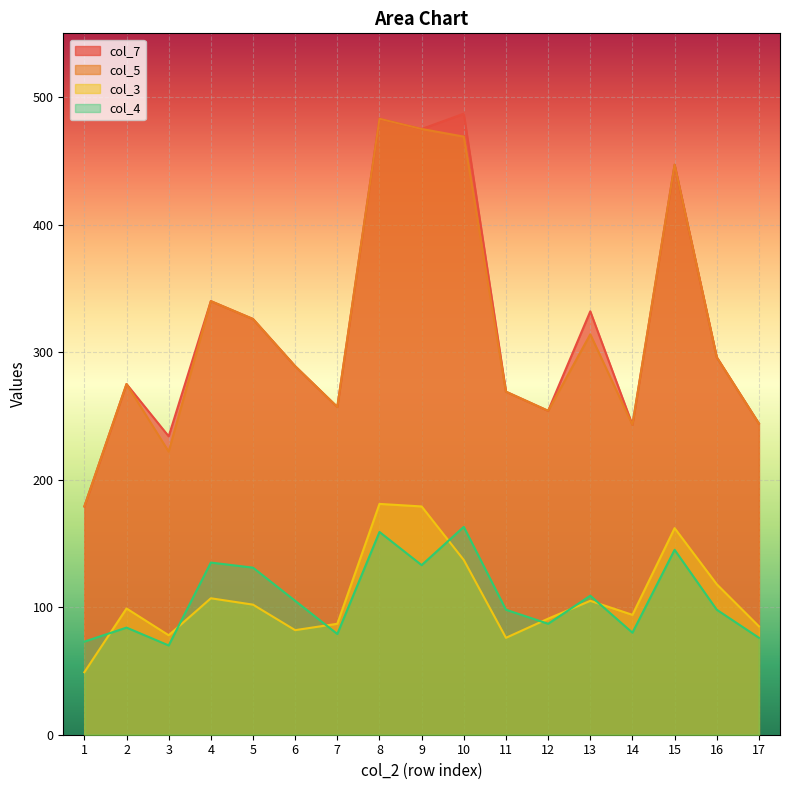

True or false: col_3 has more than 2 points higher than both neighbors.

True